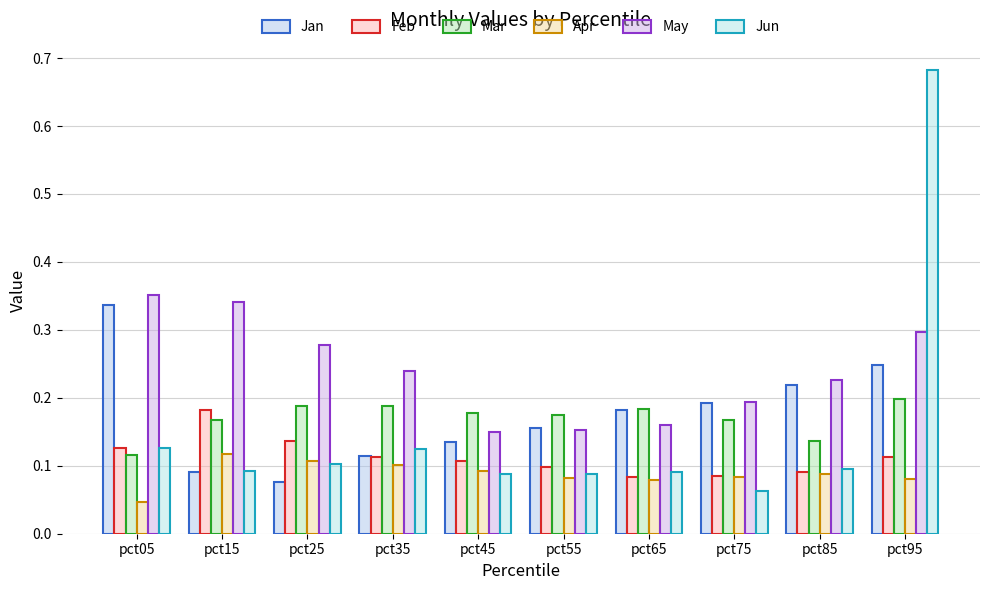

What is the minimum value for Feb?

0.1